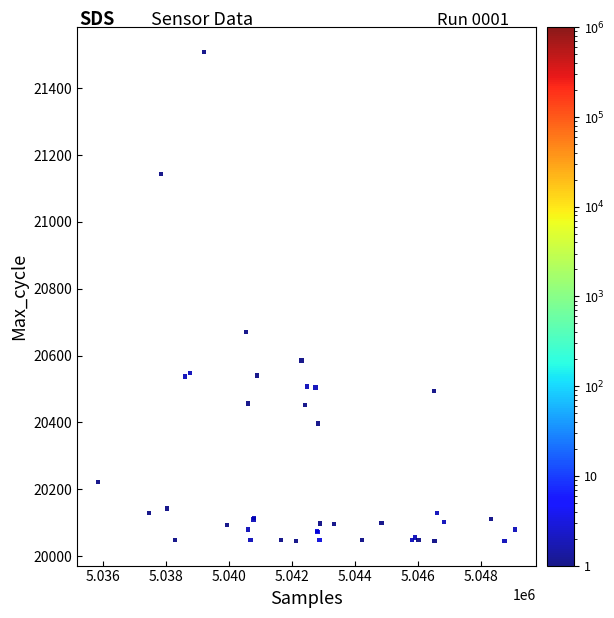

What Y value in the scatter plot is closest to 20777?

20671